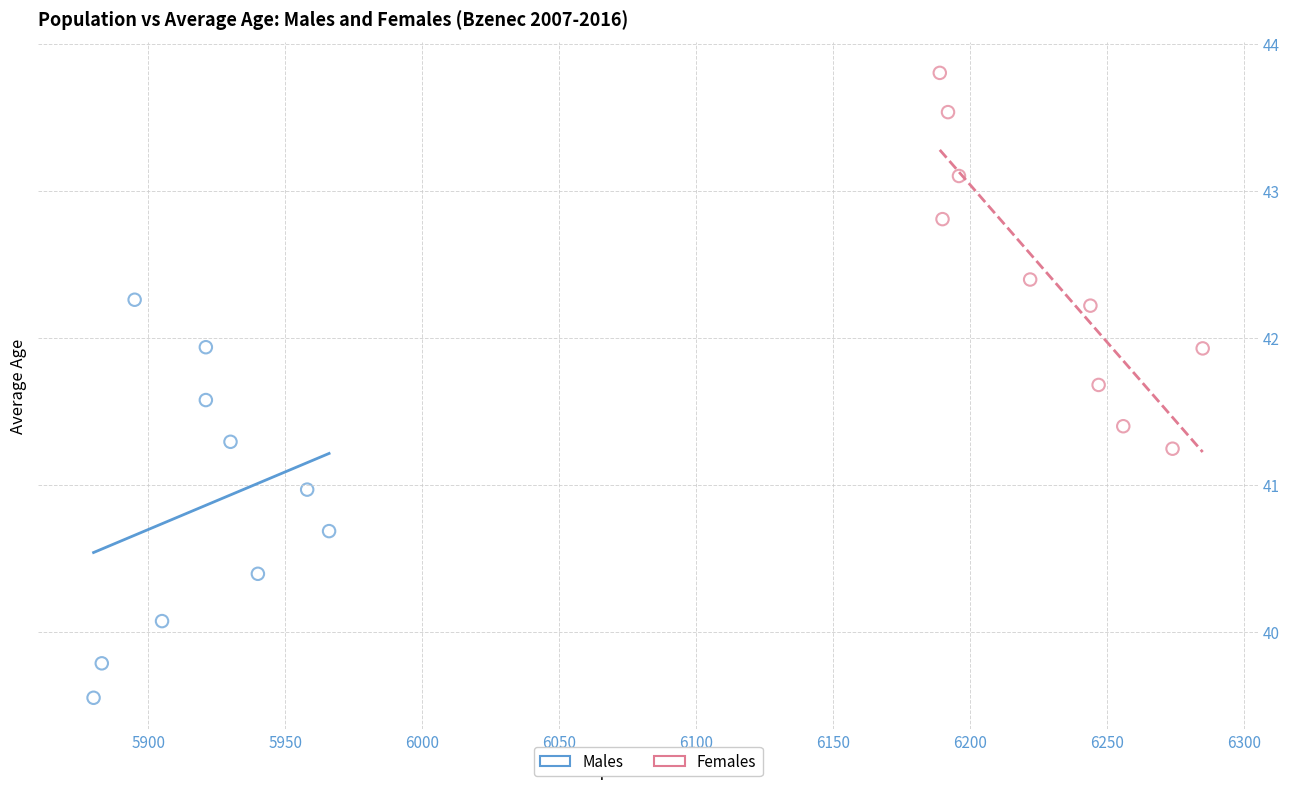

Which series contains the lowest Y value?

Males